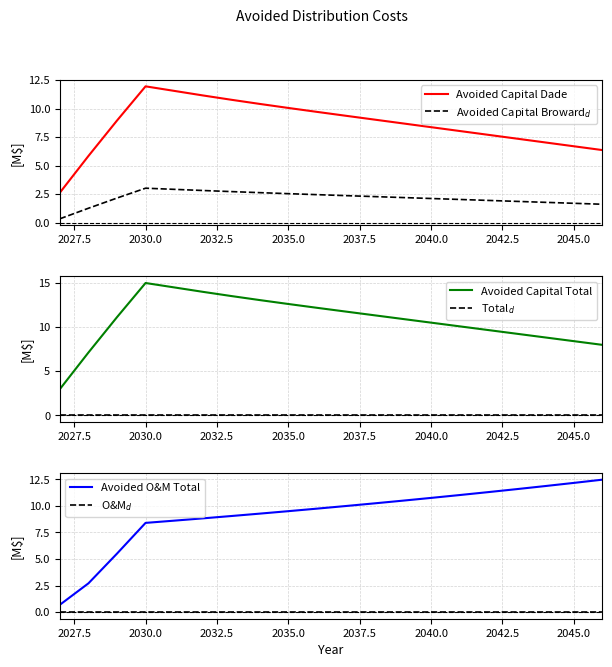

The Avoided Capital Dade series shows 6.7 at 2045.0. True or false?

True